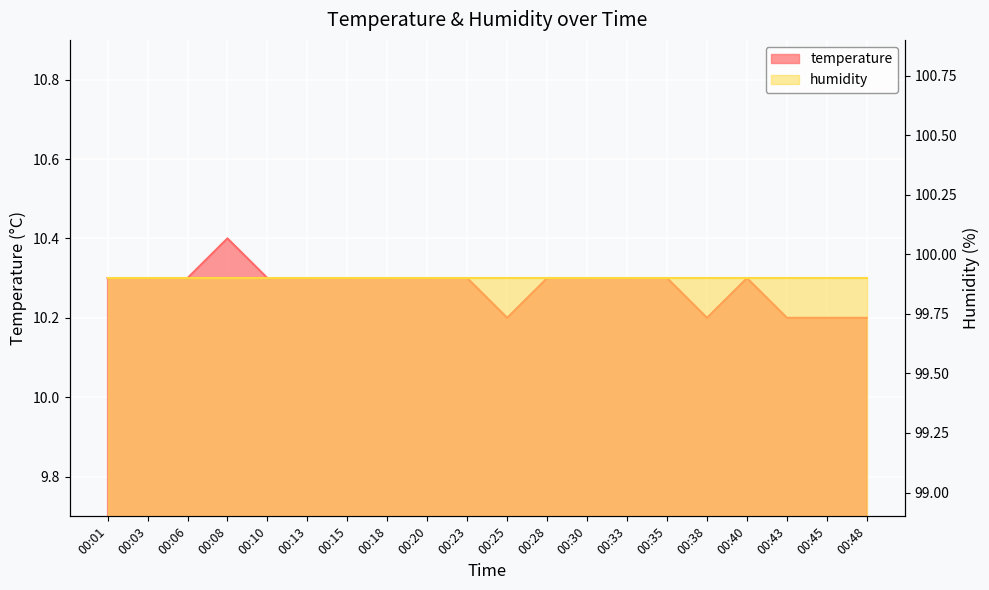

What is the sum of all values?

205.6